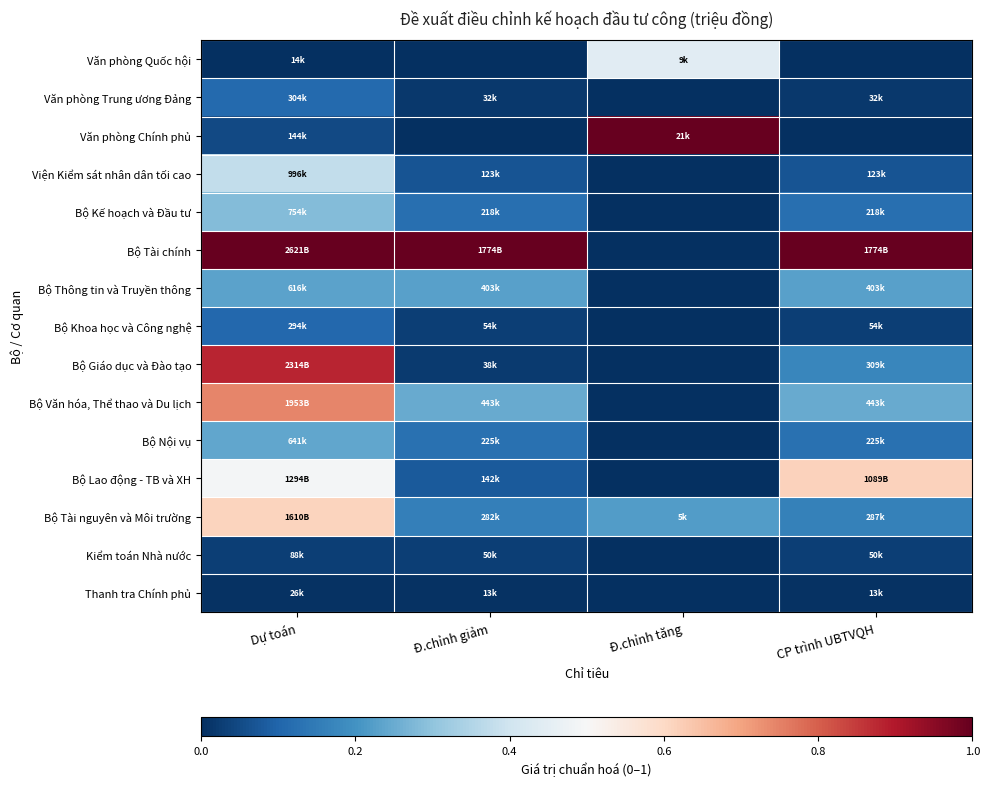

Reading right to left, extract all data points from this chart.

Văn phòng Quốc hội: CP trình UBTVQH=0.0	Đ.chỉnh tăng=0.4	Đ.chỉnh giảm=0.0	Dự toán=0.0
Văn phòng Trung ương Đảng: CP trình UBTVQH=0.0	Đ.chỉnh tăng=0.0	Đ.chỉnh giảm=0.0	Dự toán=0.1
Văn phòng Chính phủ: CP trình UBTVQH=0.0	Đ.chỉnh tăng=1.0	Đ.chỉnh giảm=0.0	Dự toán=0.0
Viện Kiểm sát nhân dân tối cao: CP trình UBTVQH=0.1	Đ.chỉnh tăng=0.0	Đ.chỉnh giảm=0.1	Dự toán=0.4
Bộ Kế hoạch và Đầu tư: CP trình UBTVQH=0.1	Đ.chỉnh tăng=0.0	Đ.chỉnh giảm=0.1	Dự toán=0.3
Bộ Tài chính: CP trình UBTVQH=1.0	Đ.chỉnh tăng=0.0	Đ.chỉnh giảm=1.0	Dự toán=1.0
Bộ Thông tin và Truyền thông: CP trình UBTVQH=0.2	Đ.chỉnh tăng=0.0	Đ.chỉnh giảm=0.2	Dự toán=0.2
Bộ Khoa học và Công nghệ: CP trình UBTVQH=0.0	Đ.chỉnh tăng=0.0	Đ.chỉnh giảm=0.0	Dự toán=0.1
Bộ Giáo dục và Đào tạo: CP trình UBTVQH=0.2	Đ.chỉnh tăng=0.0	Đ.chỉnh giảm=0.0	Dự toán=0.9
Bộ Văn hóa, Thể thao và Du lịch: CP trình UBTVQH=0.2	Đ.chỉnh tăng=0.0	Đ.chỉnh giảm=0.2	Dự toán=0.7
Bộ Nội vụ: CP trình UBTVQH=0.1	Đ.chỉnh tăng=0.0	Đ.chỉnh giảm=0.1	Dự toán=0.2
Bộ Lao động - TB và XH: CP trình UBTVQH=0.6	Đ.chỉnh tăng=0.0	Đ.chỉnh giảm=0.1	Dự toán=0.5
Bộ Tài nguyên và Môi trường: CP trình UBTVQH=0.2	Đ.chỉnh tăng=0.2	Đ.chỉnh giảm=0.2	Dự toán=0.6
Kiểm toán Nhà nước: CP trình UBTVQH=0.0	Đ.chỉnh tăng=0.0	Đ.chỉnh giảm=0.0	Dự toán=0.0
Thanh tra Chính phủ: CP trình UBTVQH=0.0	Đ.chỉnh tăng=0.0	Đ.chỉnh giảm=0.0	Dự toán=0.0